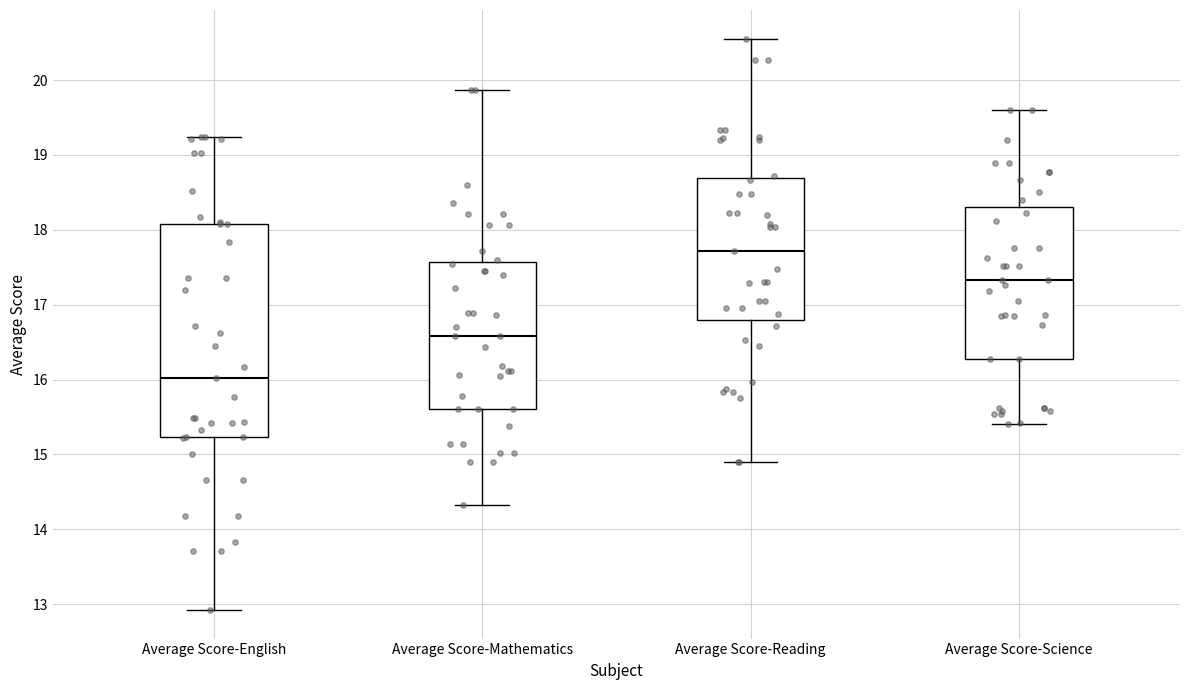

Reading left to right, transcribe this box plot: for each box, give where its median line is, the range the box spans, and where its two whiskers end, as read against the y-axis. The values are not printed on the chart, so give them approximately, as read against the axis.

Average Score-English: median 16.0, box 15.2 to 18.1, whiskers 12.9 to 19.2
Average Score-Mathematics: median 16.6, box 15.6 to 17.6, whiskers 14.3 to 19.9
Average Score-Reading: median 17.7, box 16.8 to 18.7, whiskers 14.9 to 20.6
Average Score-Science: median 17.3, box 16.3 to 18.3, whiskers 15.4 to 19.6